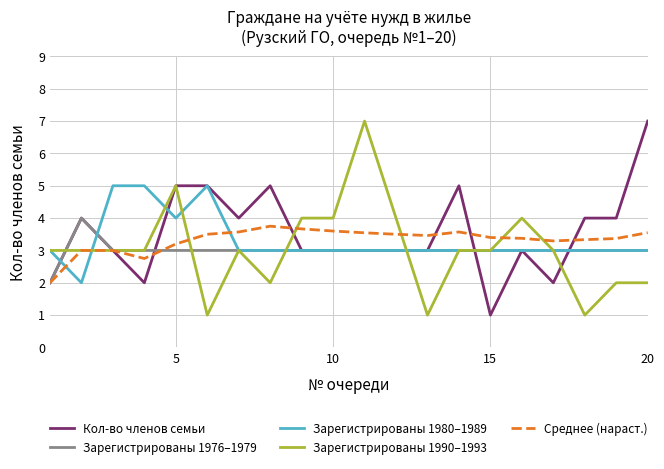

What is the greatest value displayed?

7.0